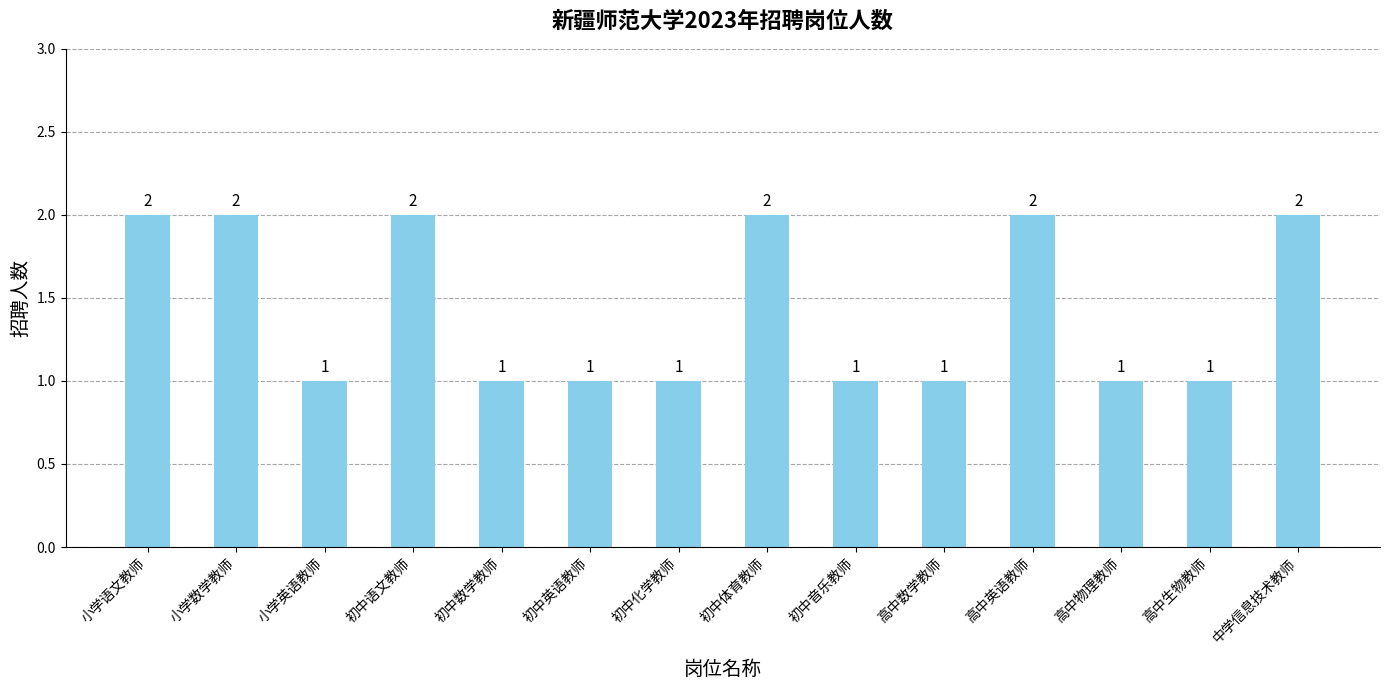

How many values are between 1 and 2?

14